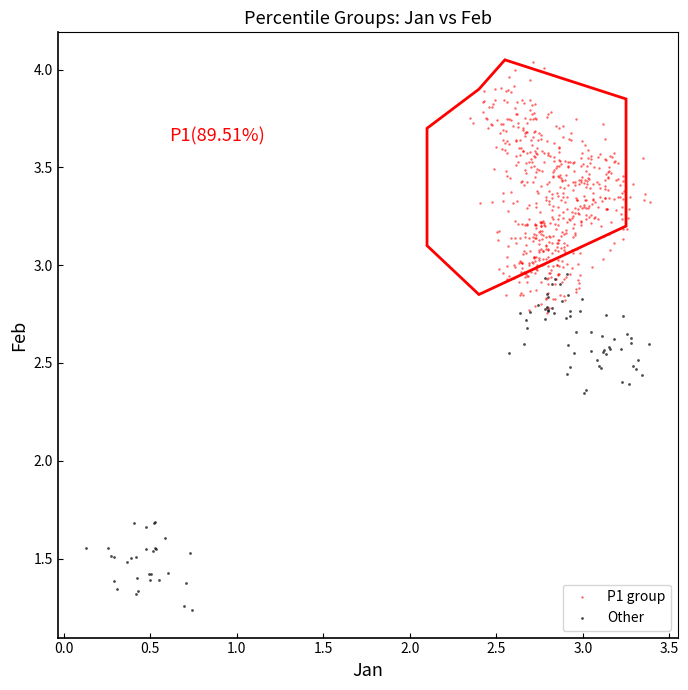

Which series has the widest spread of Y values?

Other